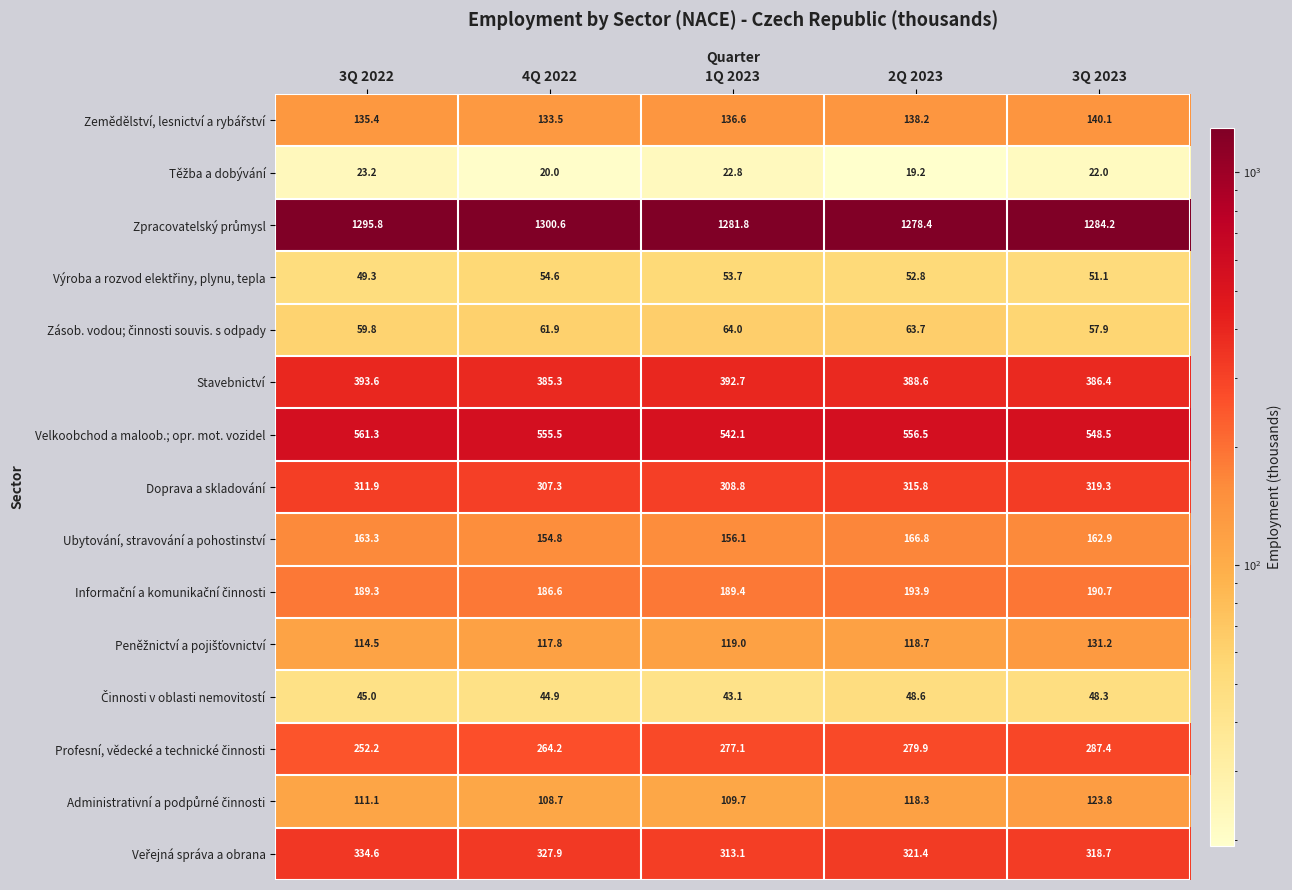

At which label does Velkoobchod a maloob.; opr. mot. vozidel reach its minimum?

1Q 2023